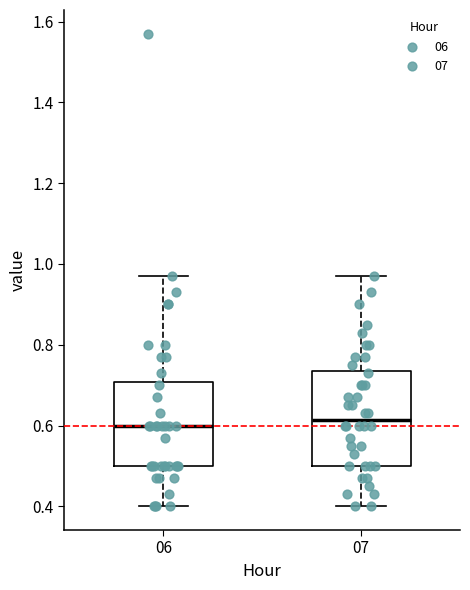

Reading left to right, transcribe this box plot: for each box, give where its median line is, the range the box spans, and where its two whiskers end, as read against the y-axis. The values are not printed on the chart, so give them approximately, as read against the axis.

06: median 0.60, box 0.50 to 0.70, whiskers 0.40 to 0.98
07: median 0.62, box 0.50 to 0.74, whiskers 0.40 to 0.98